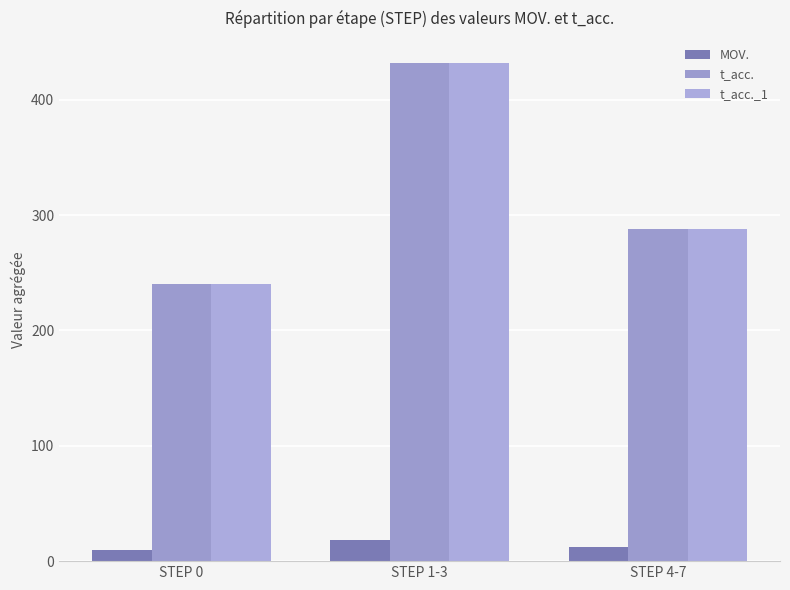

Rank the categories by t_acc. value from lowest to highest.

STEP 0, STEP 4-7, STEP 1-3